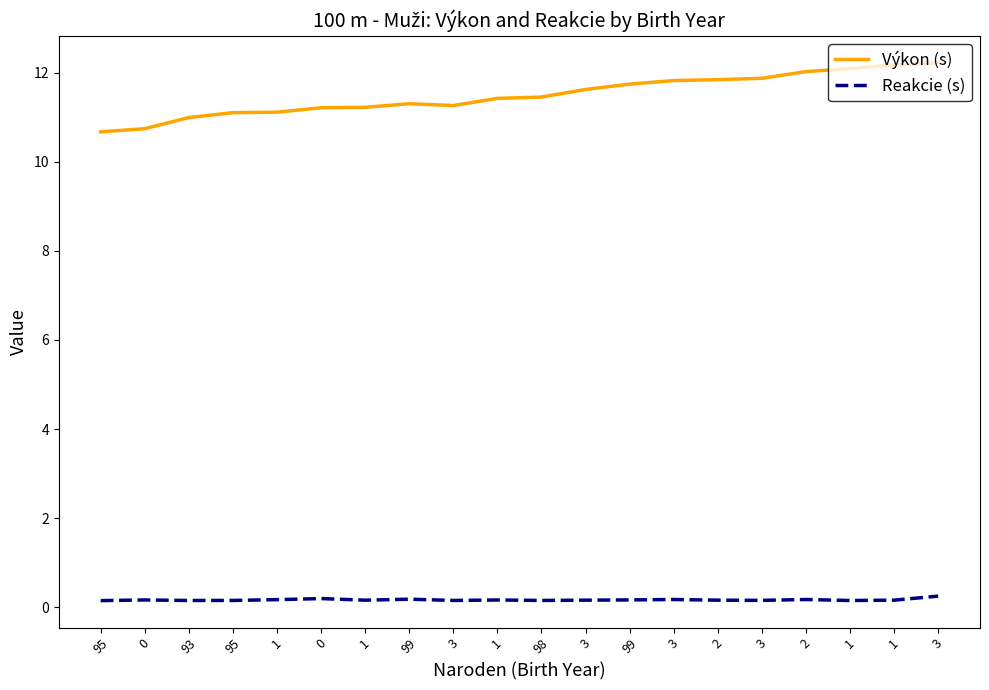

Does the chart display data point markers on the line(s)?

No